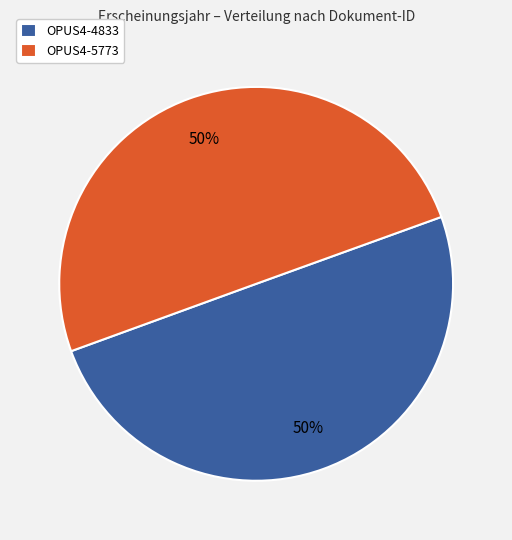

The OPUS4-4833 slice represents 50% of the pie. True or false?

True